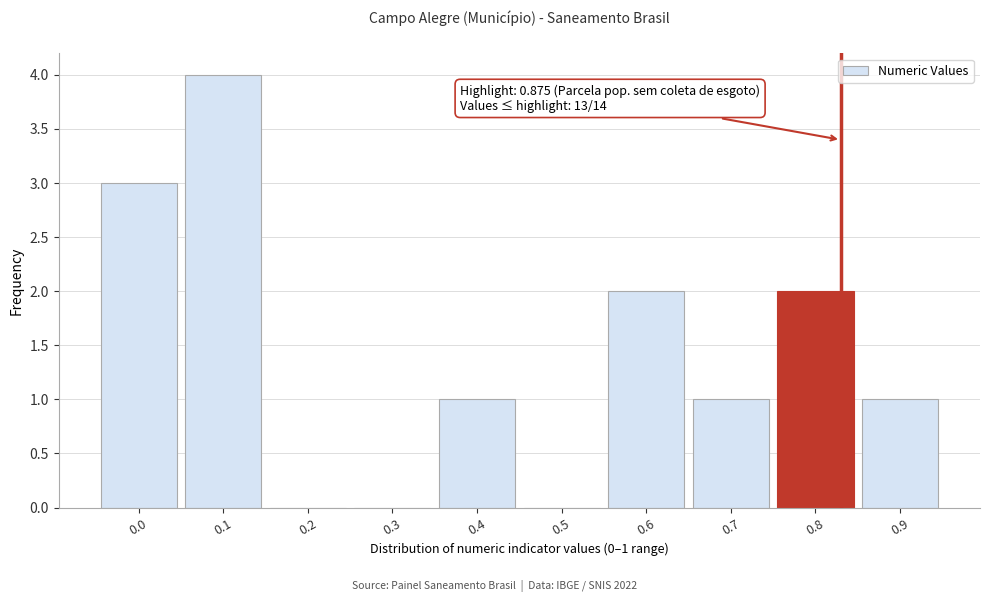

Reading left to right, list all the values displayed in this chart.

0.0=3	0.1=4	0.2=0	0.3=0	0.4=1	0.5=0	0.6=2	0.7=1	0.8=2	0.9=1